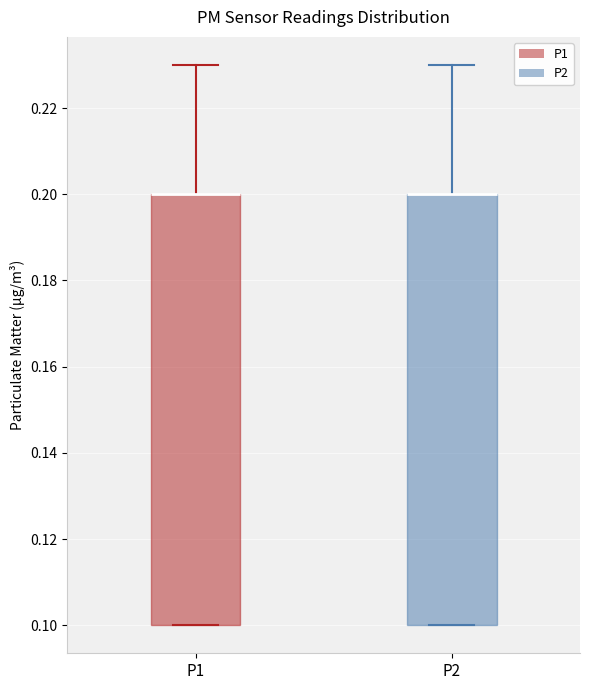

Reading left to right, transcribe this box plot: for each box, give where its median line is, the range the box spans, and where its two whiskers end, as read against the y-axis. The values are not printed on the chart, so give them approximately, as read against the axis.

P1: median 0.20 (drawn on the box's upper edge), box 0.10 to 0.20, whiskers 0.10 to 0.23
P2: median 0.20 (drawn on the box's upper edge), box 0.10 to 0.20, whiskers 0.10 to 0.23